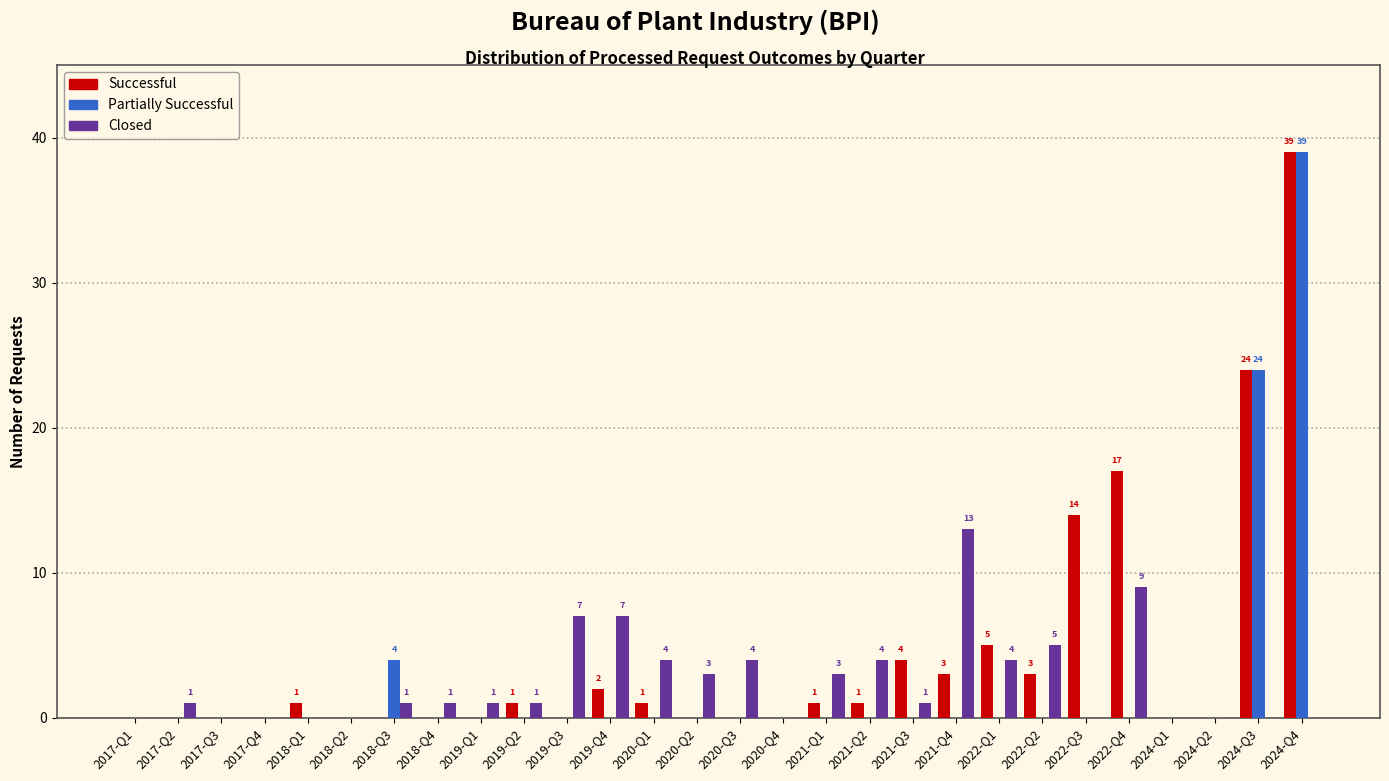

What is the greatest value displayed?

39